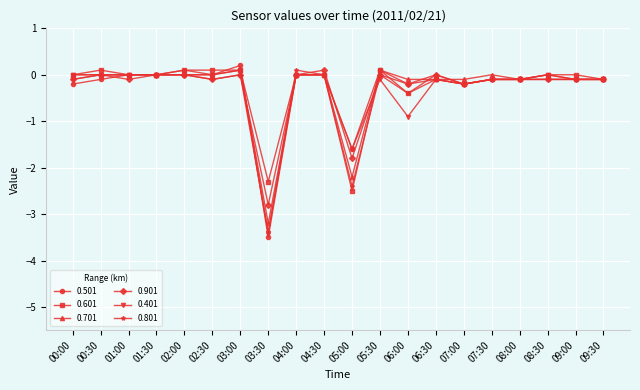

Is it true that 0.501 equals -0.1 at 07:30?

True